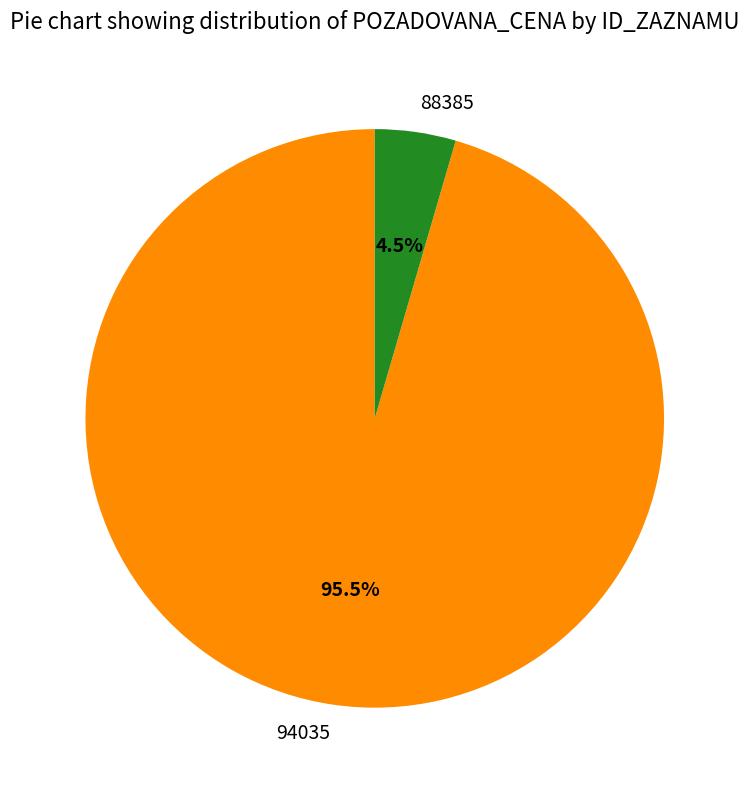

Between 94035 and 88385, which is larger?

94035